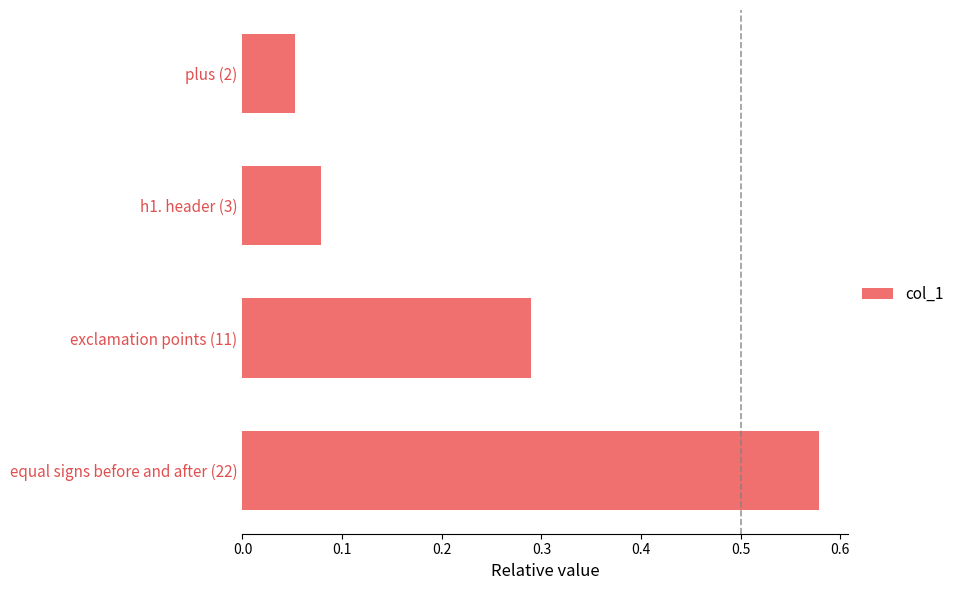

Which has a higher value, equal signs before and after (22) or h1. header (3)?

equal signs before and after (22)